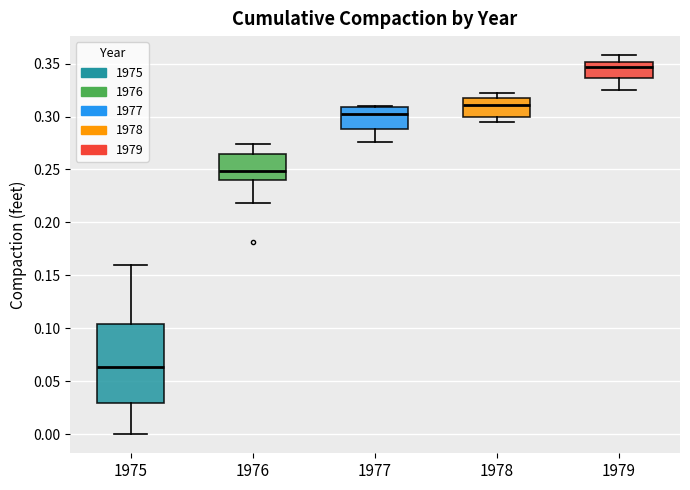

Reading left to right, read every box against the y-axis: the position of its median line, the range the box covers, and the ends of its whiskers. The values are not printed on the chart, so give them approximately, as read against the axis.

1975: median 0.065, box 0.030 to 0.105, whiskers 0.000 to 0.160
1976: median 0.250, box 0.240 to 0.265, whiskers 0.220 to 0.275
1977: median 0.300, box 0.290 to 0.310, whiskers 0.275 to 0.310
1978: median 0.310, box 0.300 to 0.315, whiskers 0.295 to 0.320
1979: median 0.345, box 0.335 to 0.350, whiskers 0.325 to 0.360